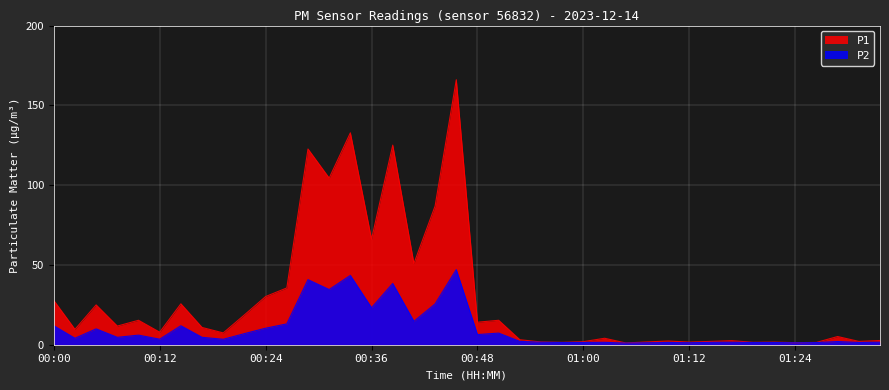

Reading right to left, what are all the values shown in this chart?

P1: 2.6	2.1	5.1	1.4	1.3	1.6	1.5	2.5	2.1	1.6	2.3	1.8	1.1	4.0	1.9	1.5	1.7	3.1	15.3	14.1	166.1	86.9	50.9	125.1	66.1	132.8	104.4	122.7	35.6	30.2	18.7	7.4	10.8	25.6	7.8	15.3	11.7	24.9	9.6	27.8
P2: 1.6	1.4	2.0	1.4	1.2	1.4	1.4	1.5	1.5	1.2	1.4	1.2	1.0	1.5	1.4	1.4	1.6	2.1	7.3	6.3	47.1	25.6	14.7	38.4	23.2	43.4	34.6	40.8	13.1	10.3	7.0	3.4	4.7	11.9	3.5	6.0	4.6	9.9	4.0	11.9